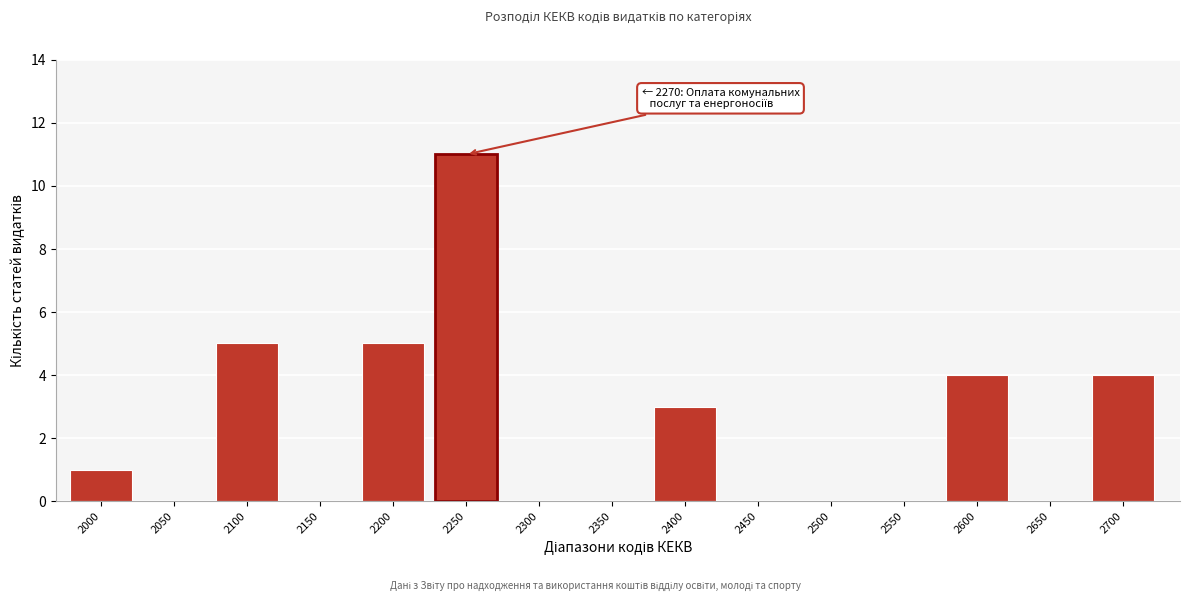

Reading left to right, what are all the values shown in this chart?

2000=1	2050=0	2100=5	2150=0	2200=5	2250=11	2300=0	2350=0	2400=3	2450=0	2500=0	2550=0	2600=4	2650=0	2700=4